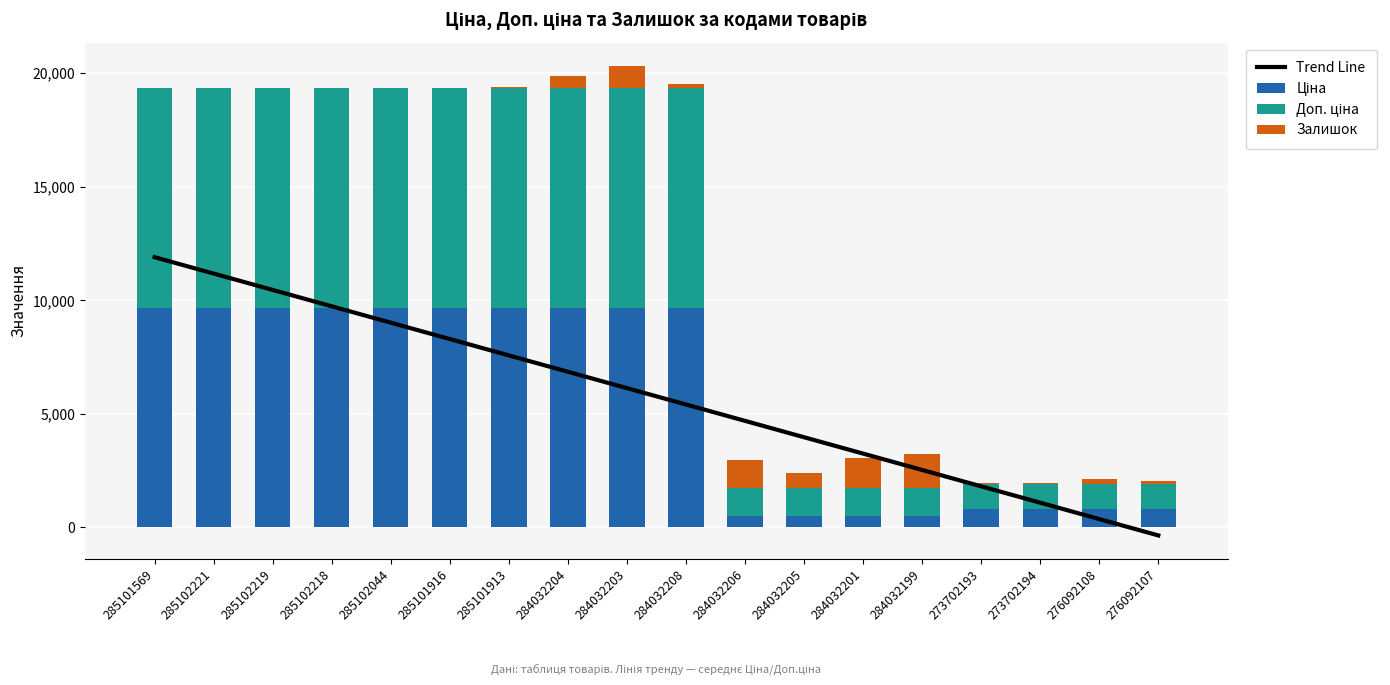

Which series has the largest total across all categories?

Доп. ціна